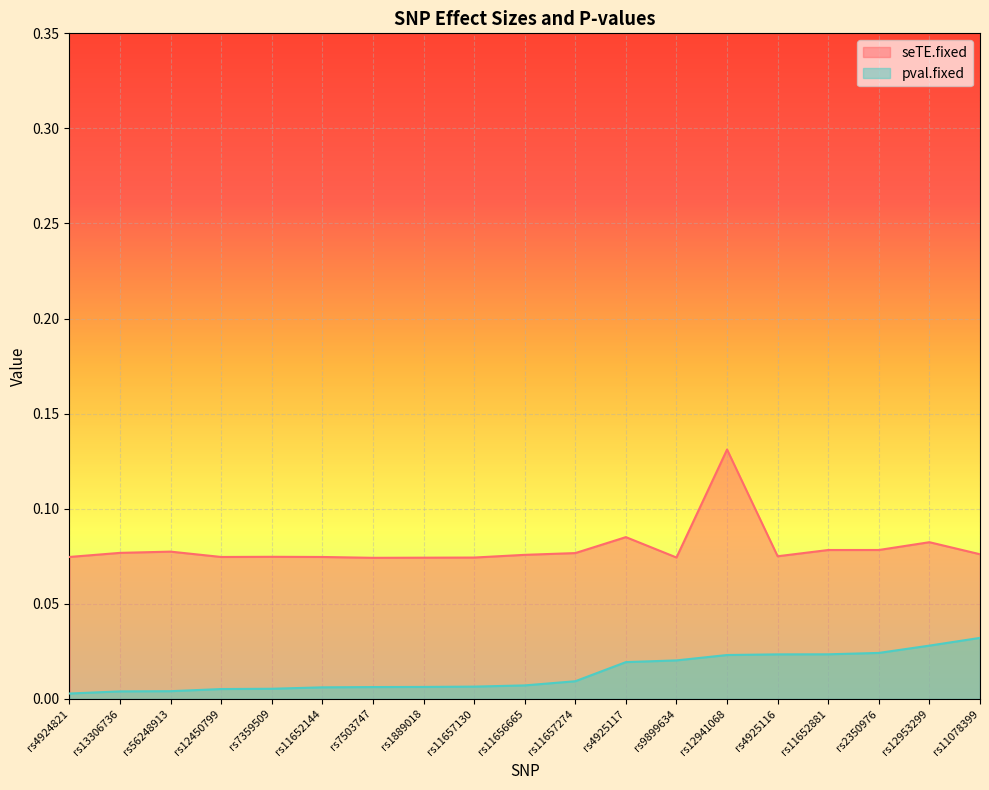

At which label is pval.fixed closest to 0?

rs4924821